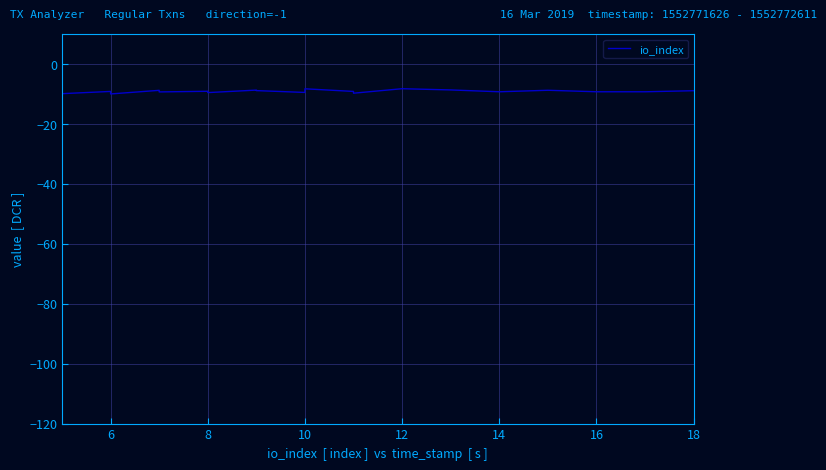

Which category has the highest value across all series?

12